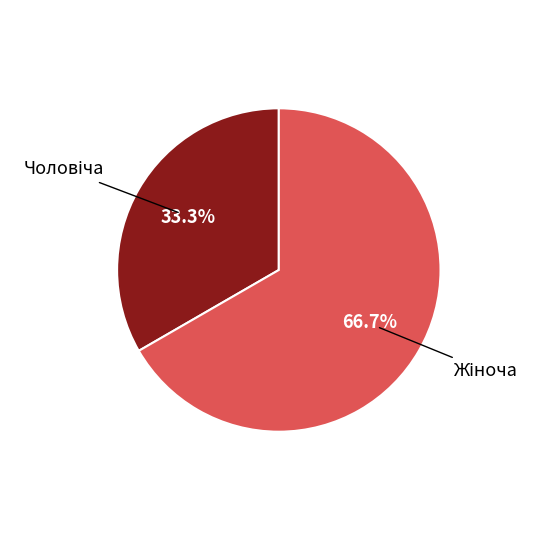

Is there any slice that represents more than half of the pie?

Yes